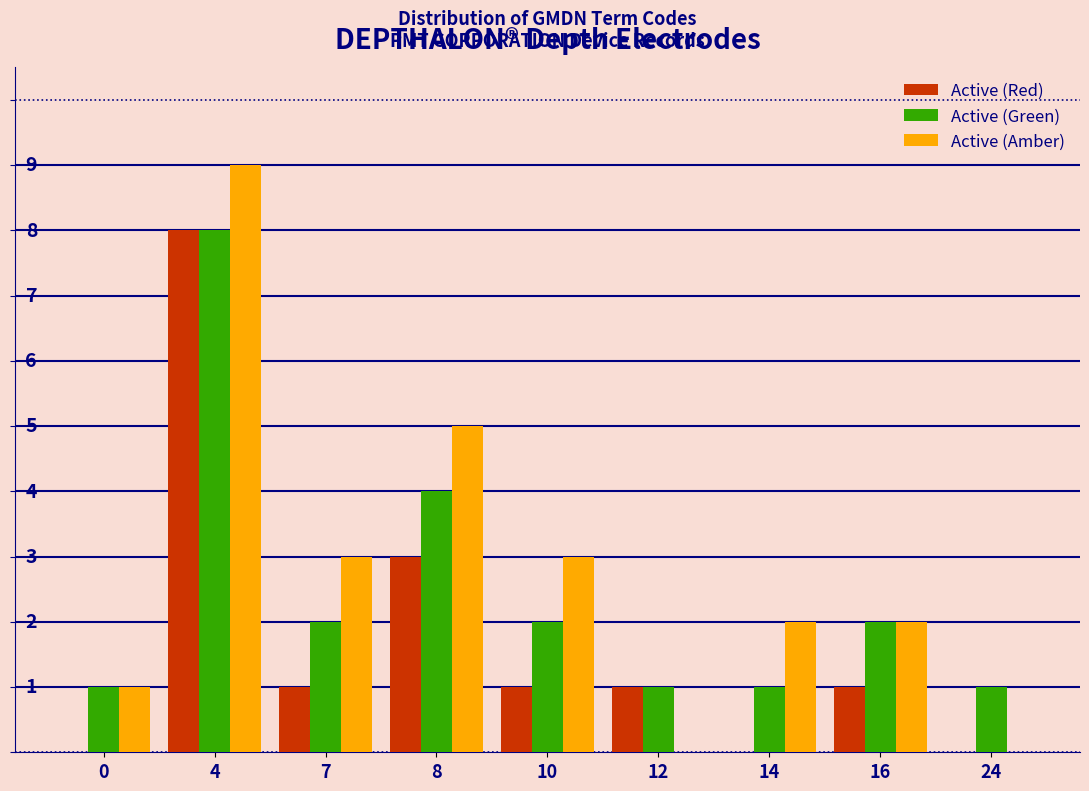

What are all the series names shown in the legend?

Active (Red), Active (Green), Active (Amber)